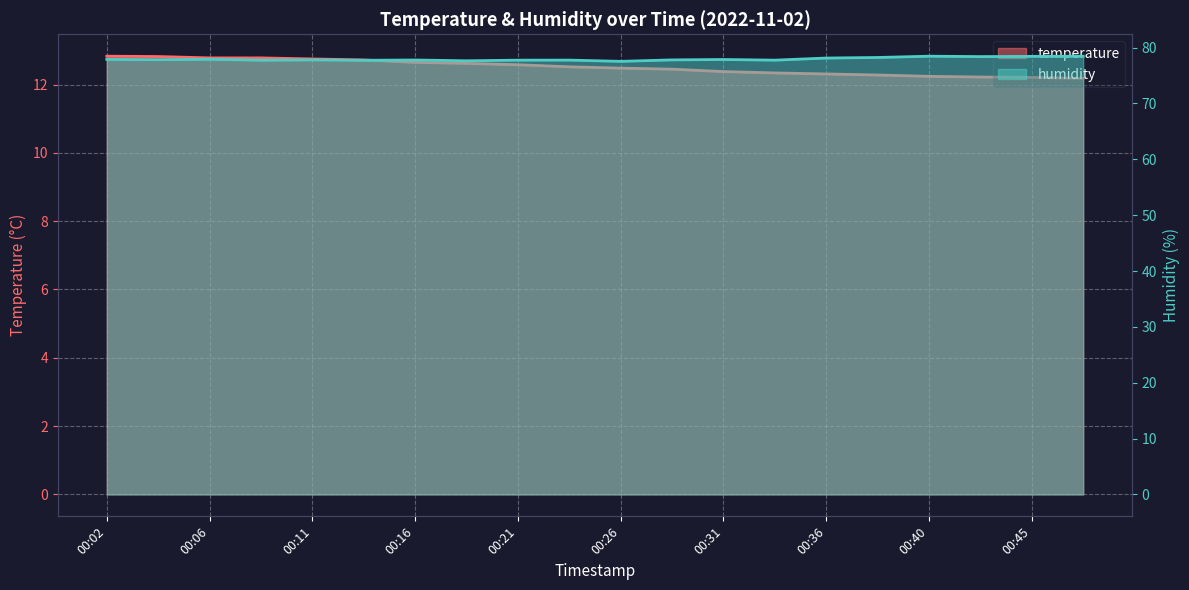

What is the difference between the maximum and minimum values in the temperature series?

0.7